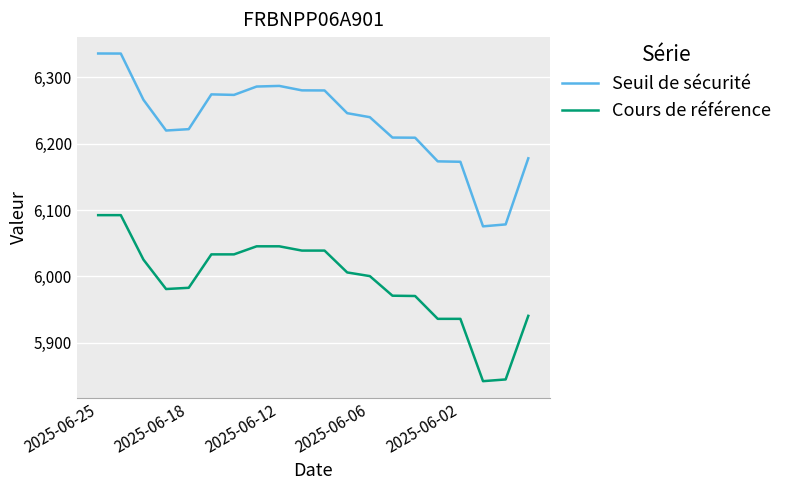

What is the difference between the maximum and minimum values in the Cours de référence series?

250.2